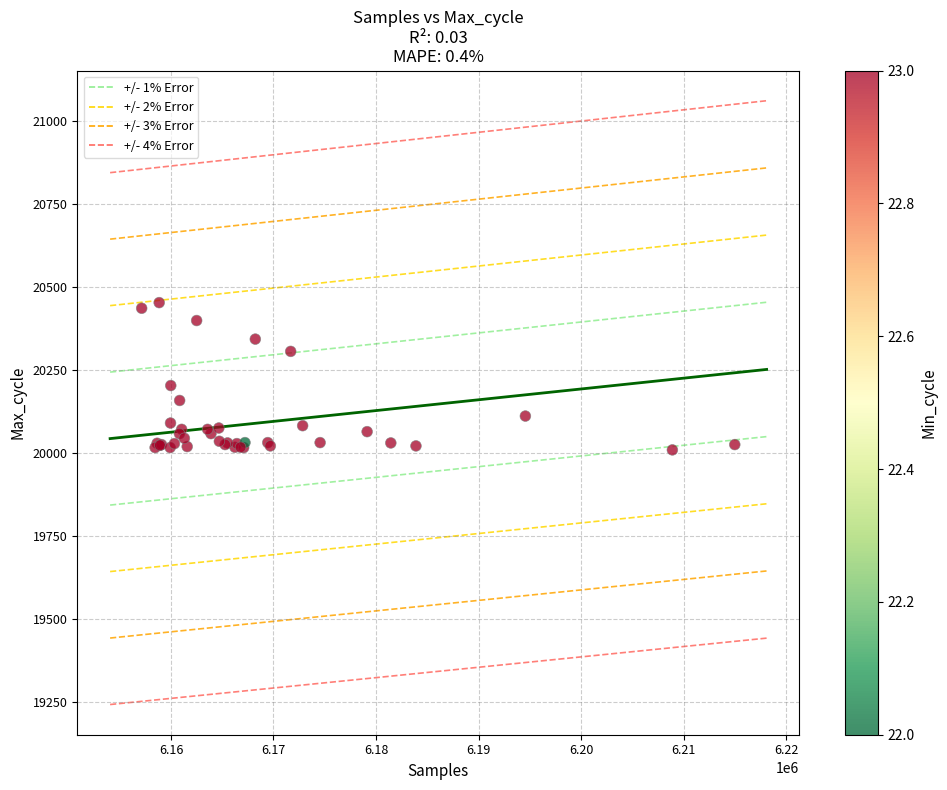

What Y value in the scatter plot is closest to 20231?

20203